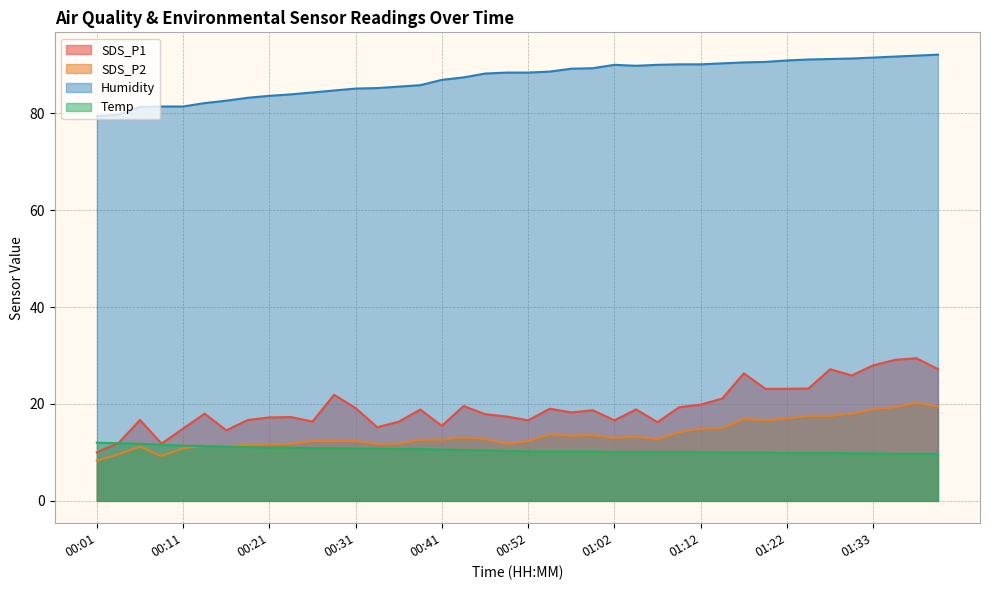

At which category is the sum across all series the highest?

01:38